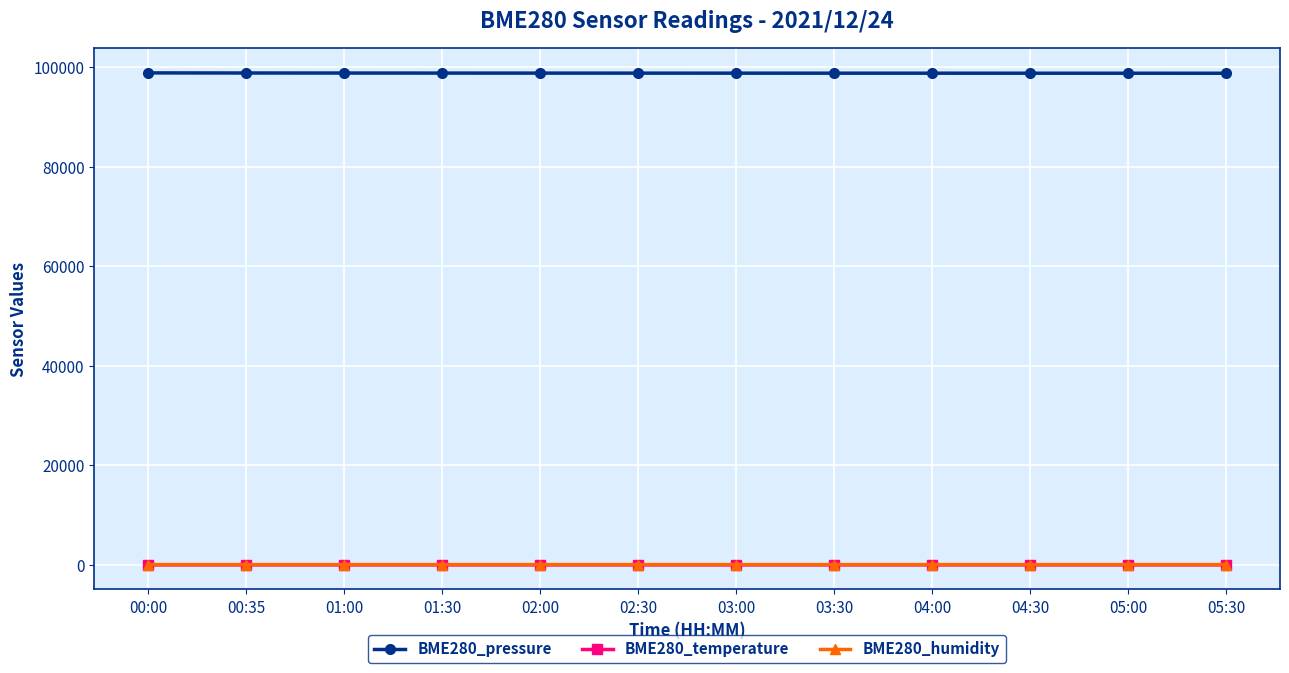

Is it true that BME280_pressure equals 36511.6 at 05:00?

False